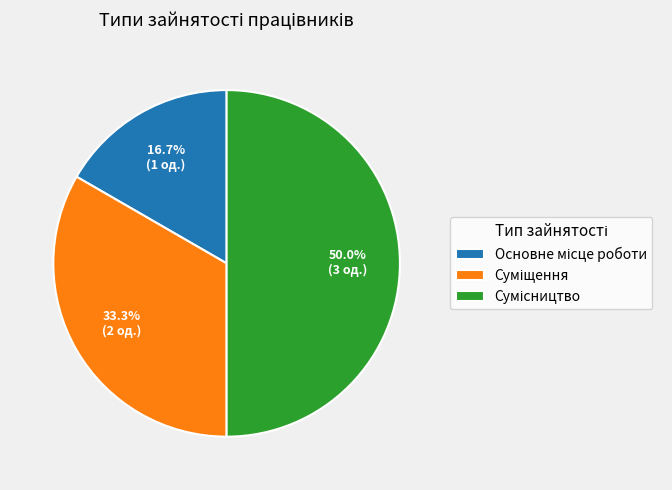

How much of the chart is everything except Суміщення?

66.7%